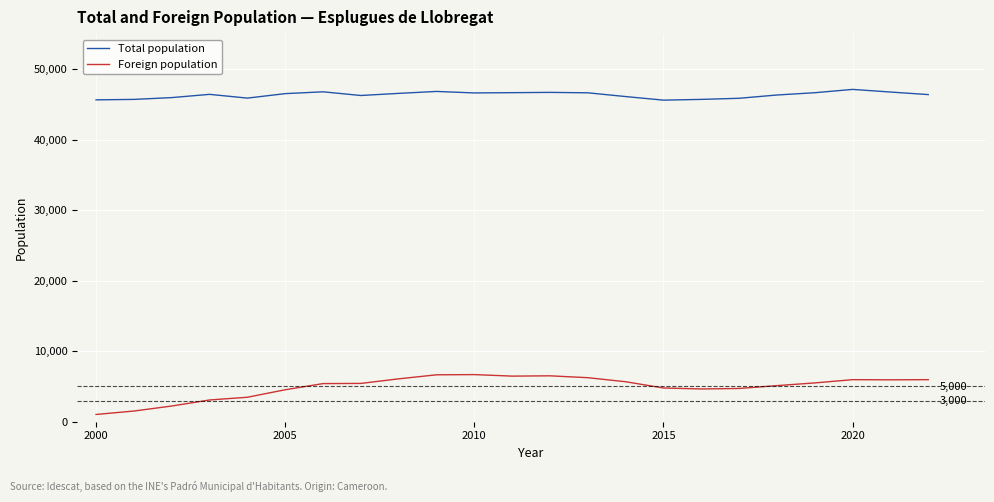

True or false: Total population and Foreign population cross at least once.

False